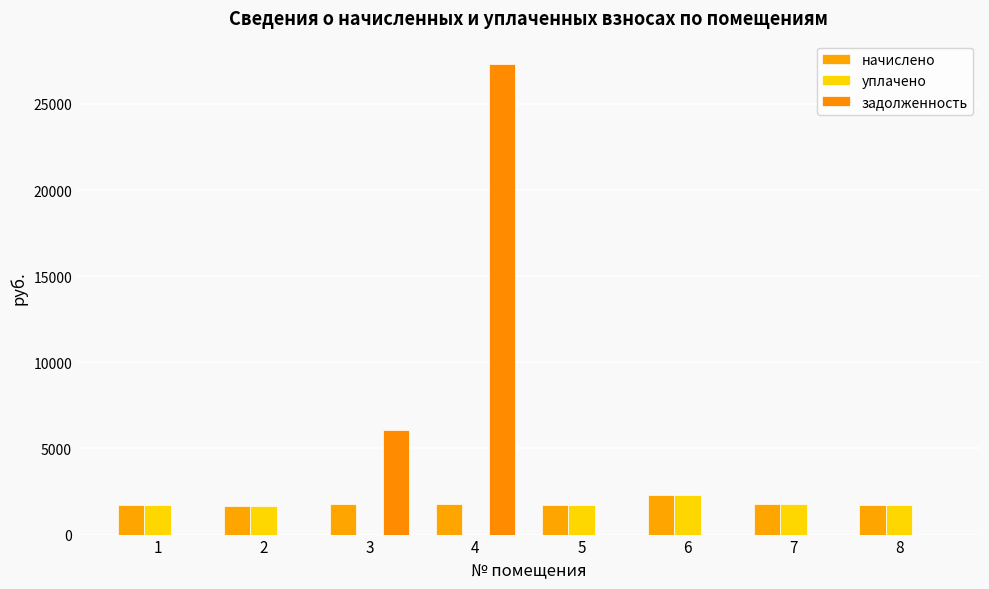

Are the bars grouped side by side (vs. stacked)?

Yes